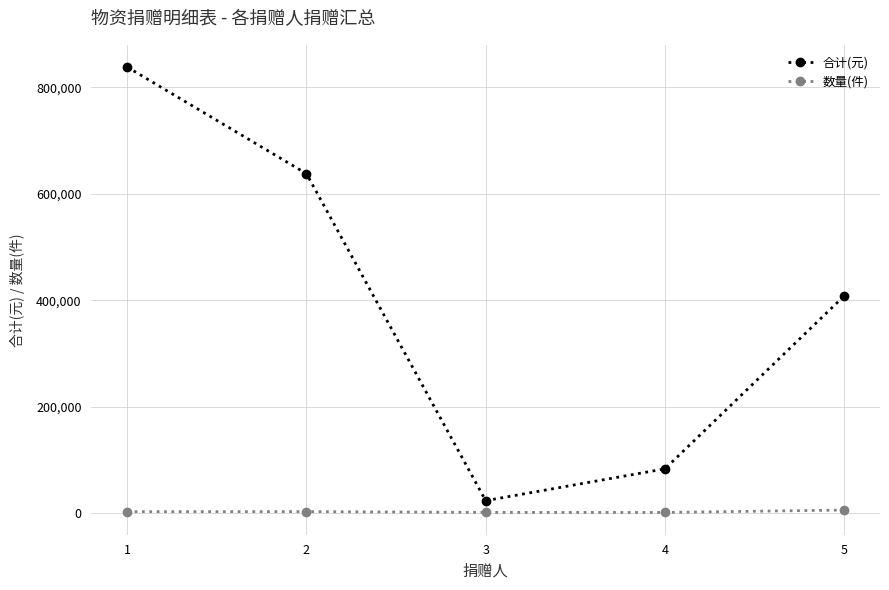

The value of 合计(元) at 5 is 676398.0. True or false?

False